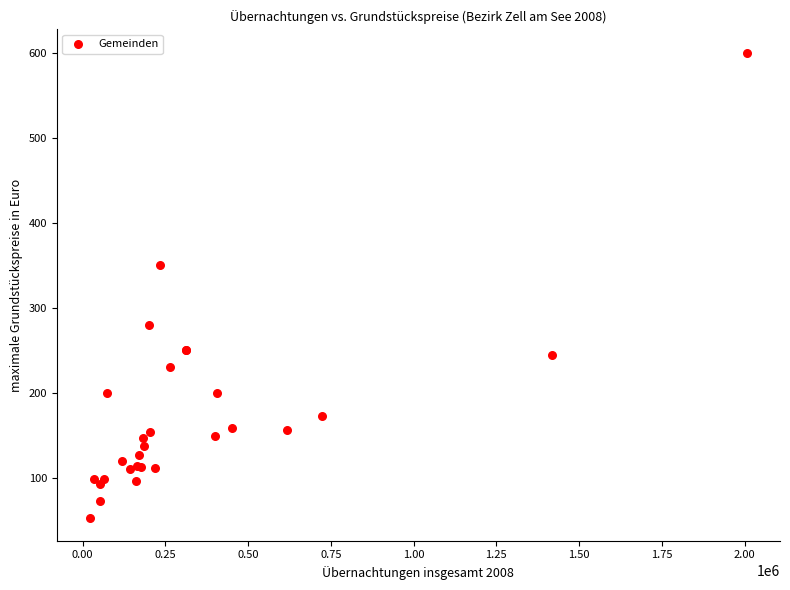

What Y value in the scatter plot is closest to 326?

350